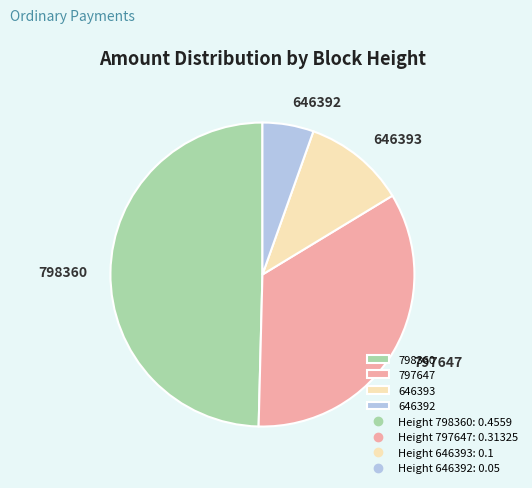

Which category has the smallest portion of the pie?

646392